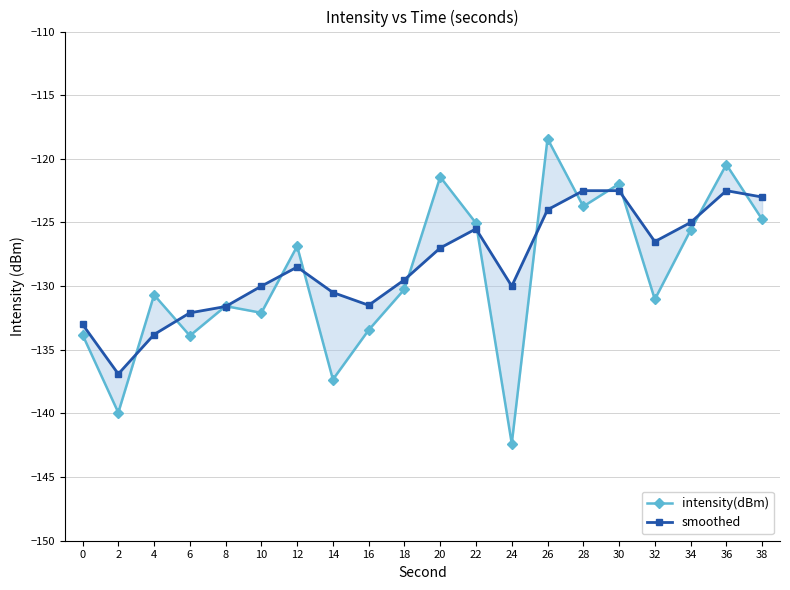

How many data points in intensity(dBm) are less than -130?

11